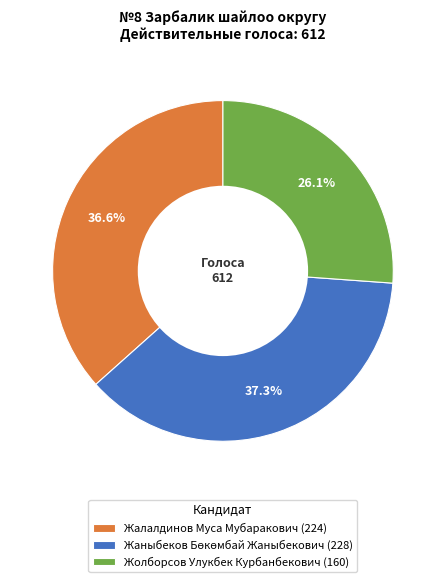

What percentage is the Жолборсов Улукбек Курбанбекович slice, to the nearest percent?

26%